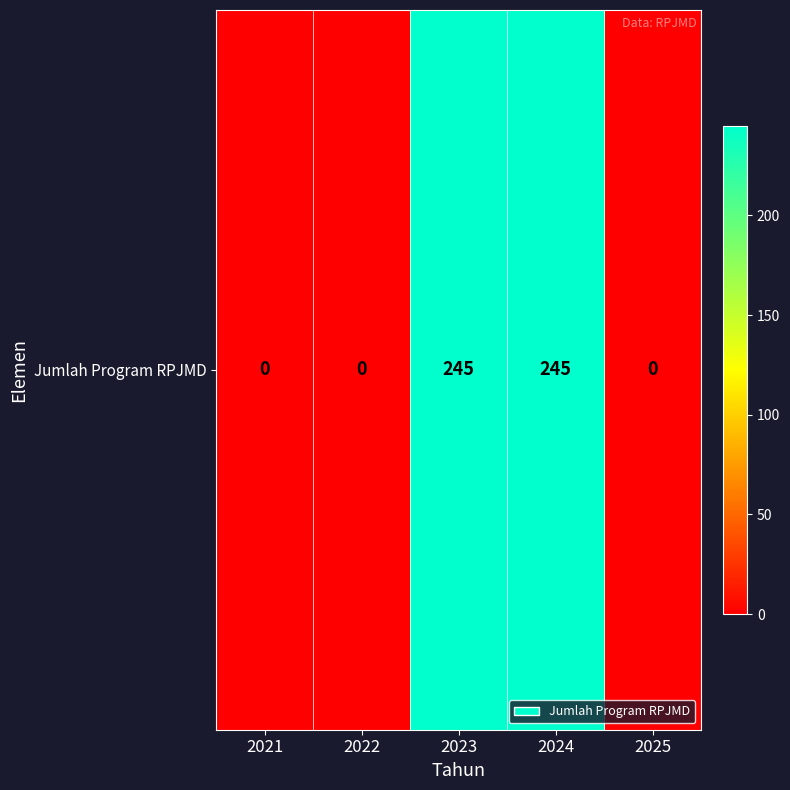

List the labels in order of value, smallest first.

2021, 2022, 2025, 2023, 2024